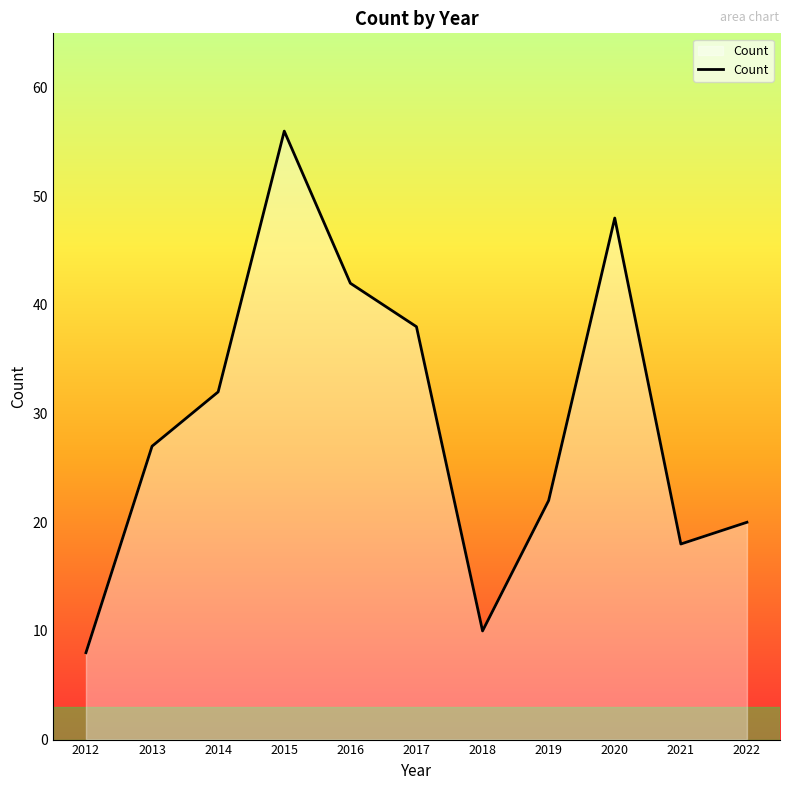

Reading left to right, list all the values displayed in this chart.

8	27	32	56	42	38	10	22	48	18	20